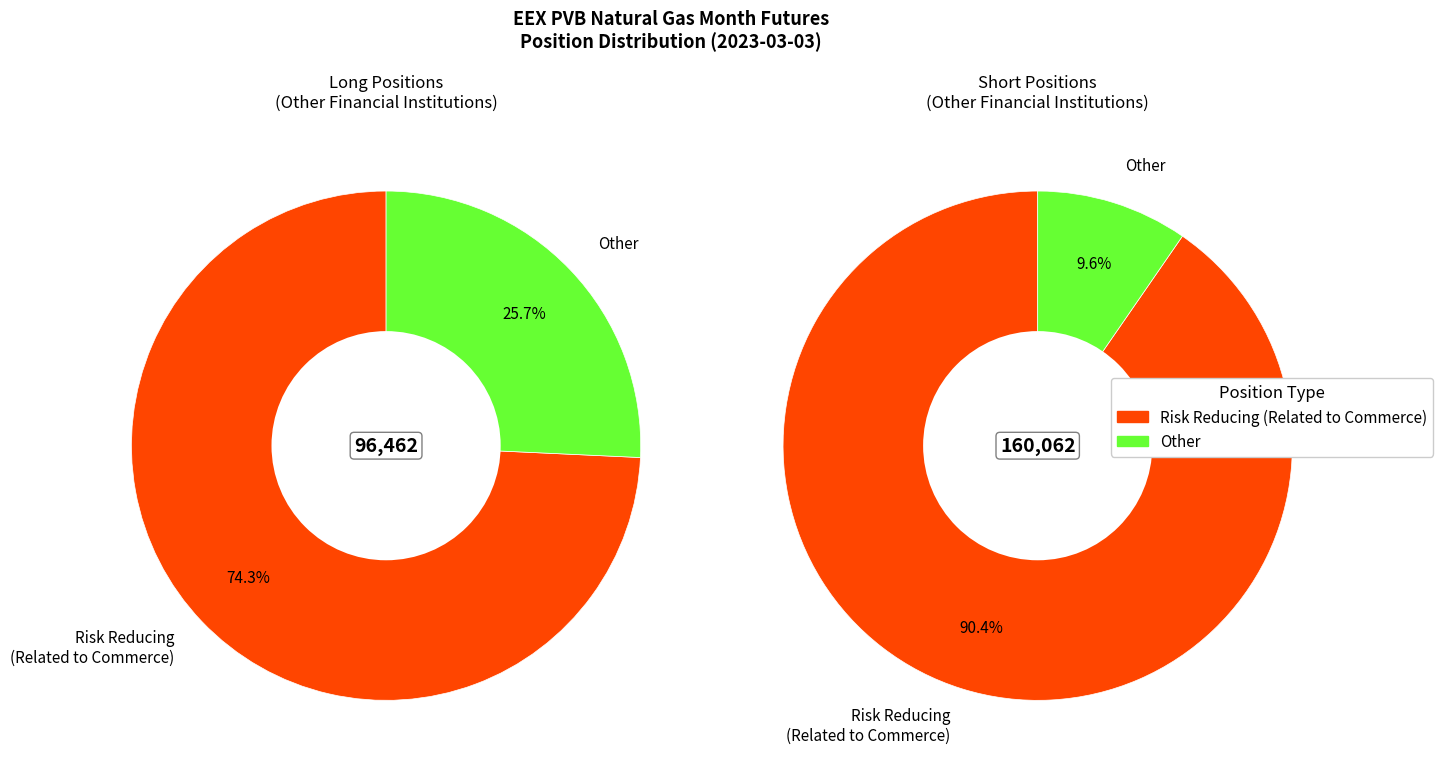

Does Other Financial Institutions (Long) represent more than half of the total?

Yes